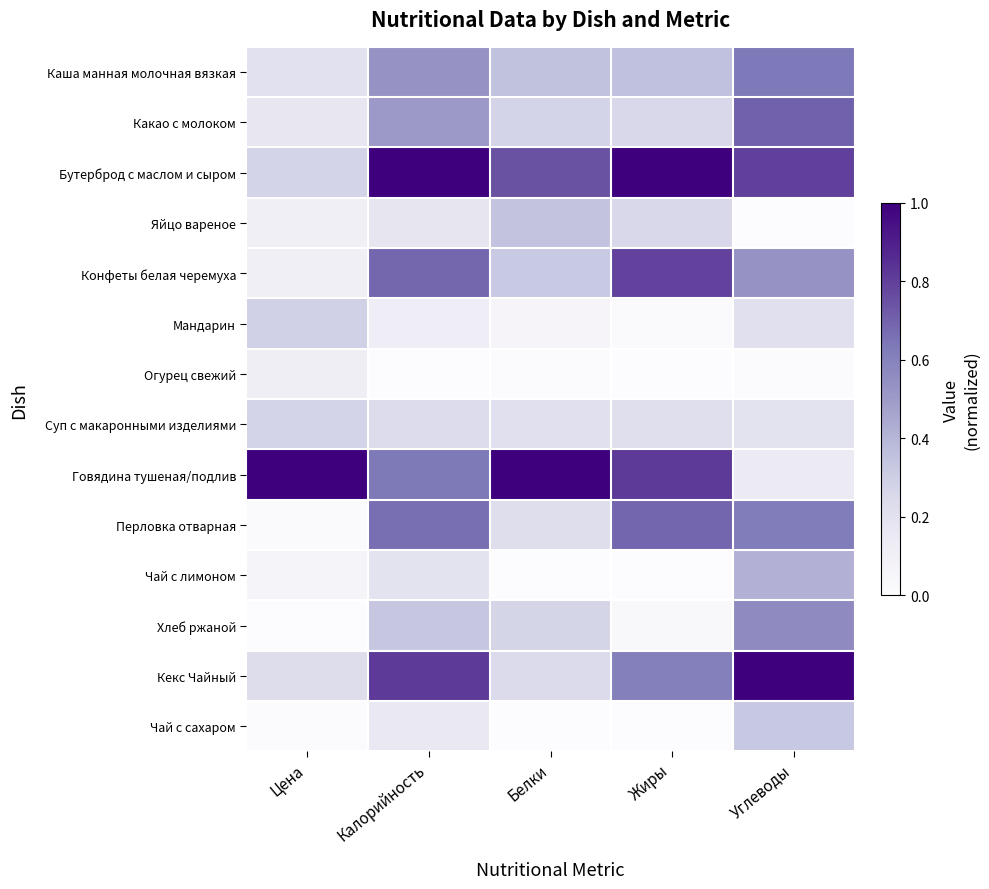

Between Цена and Белки, which is larger?

Белки